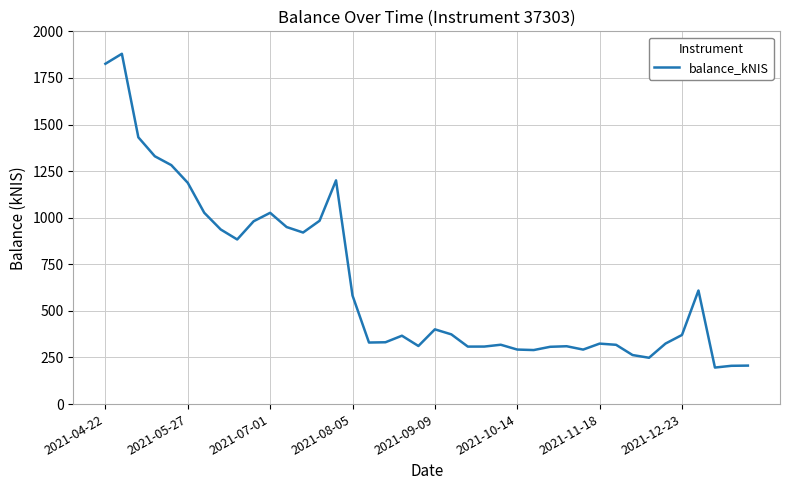

What is the greatest value displayed?

1879.5